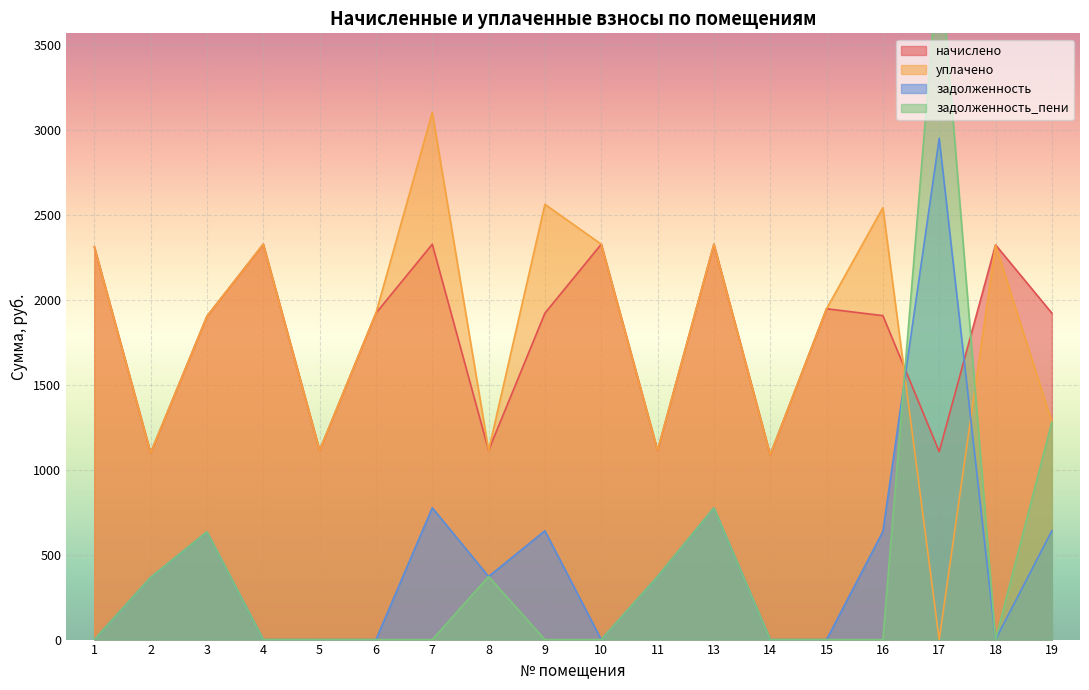

Is the value of задолженность at 16 greater than the value of начислено at 10?

No